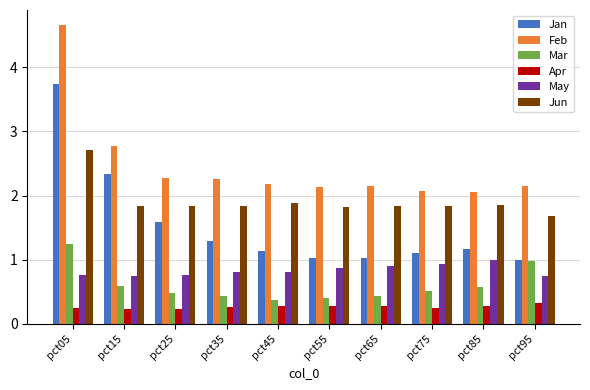

Read the Apr value at pct35.

0.3